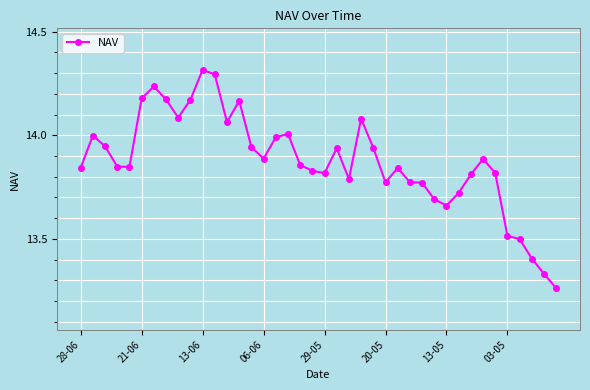

What is the value of the 36th point from the left?

13.5